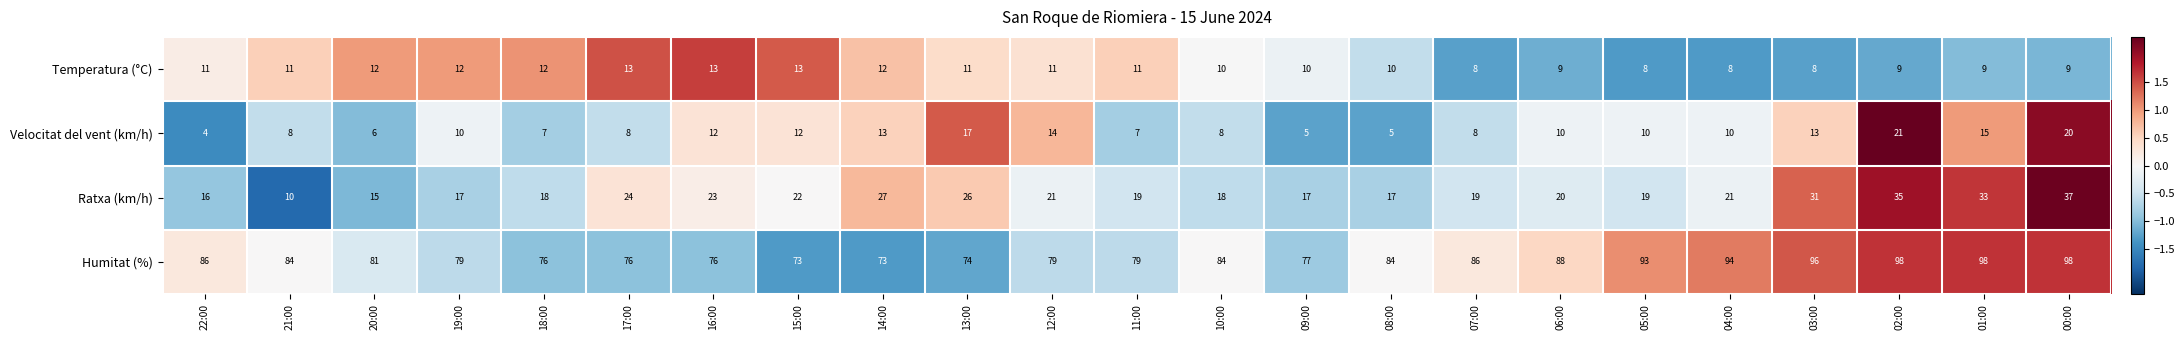

What is the spread (max minus min) of values at 08:00?

79